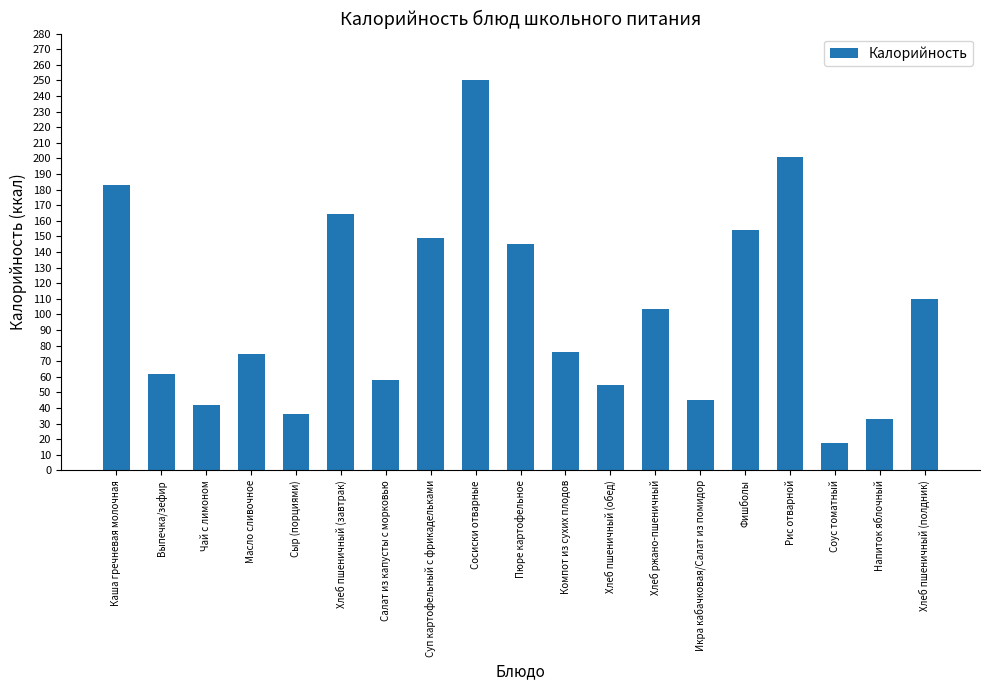

What is the difference between the values at Каша гречневая молочная and Фишболы?

29.1